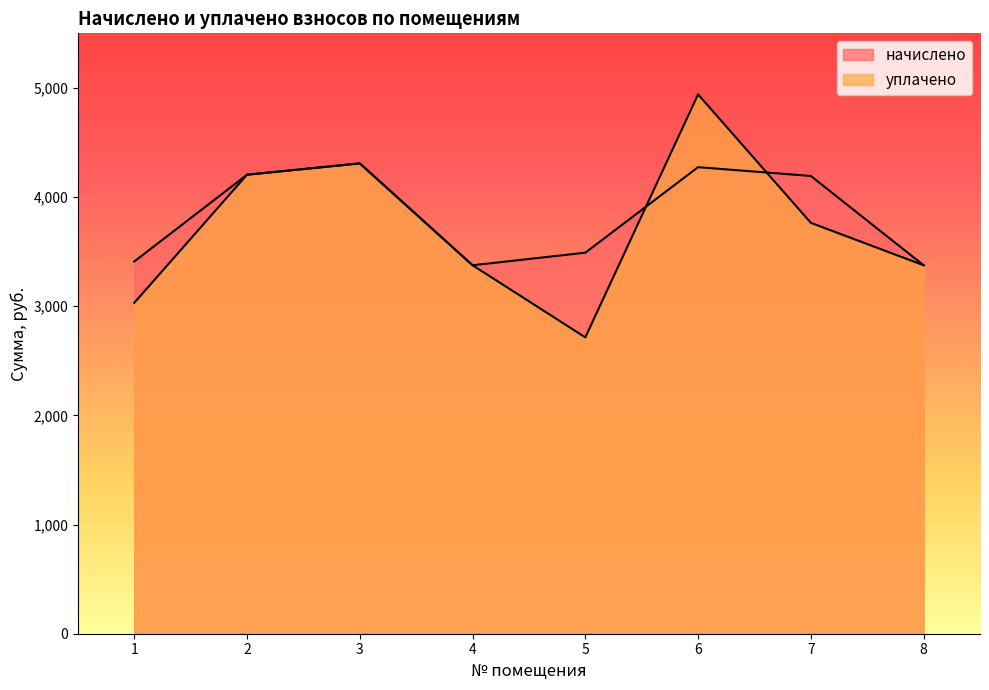

Reading left to right, extract all data points from this chart.

начислено: 3409.9	4204.8	4308.5	3375.4	3490.6	4273.9	4193.3	3375.4
уплачено: 3031.0	4204.8	4308.5	3375.4	2714.9	4940.7	3763.8	3375.4